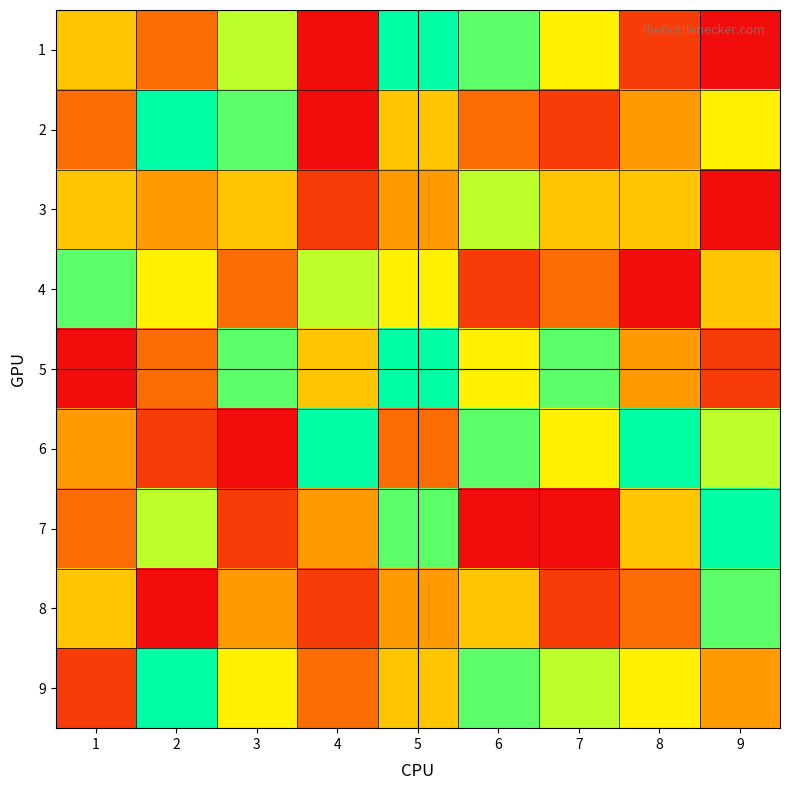

What is the greatest value displayed?

9